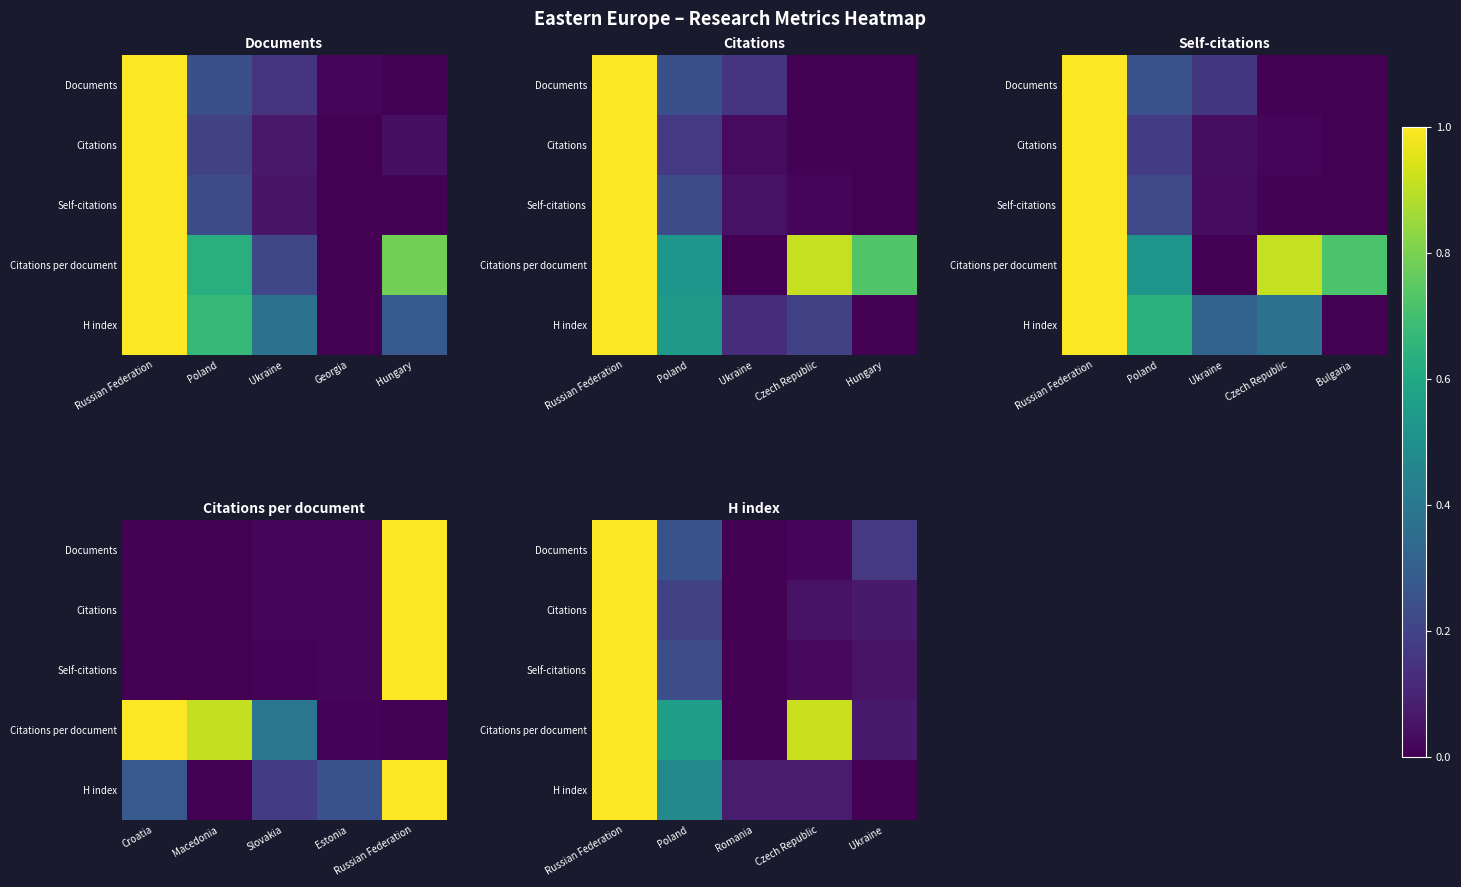

How many data points does each series have?

5